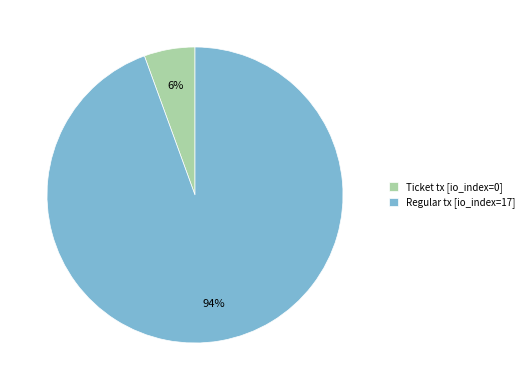

Which has a higher value, Regular tx [io_index=17] or Ticket tx [io_index=0]?

Regular tx [io_index=17]